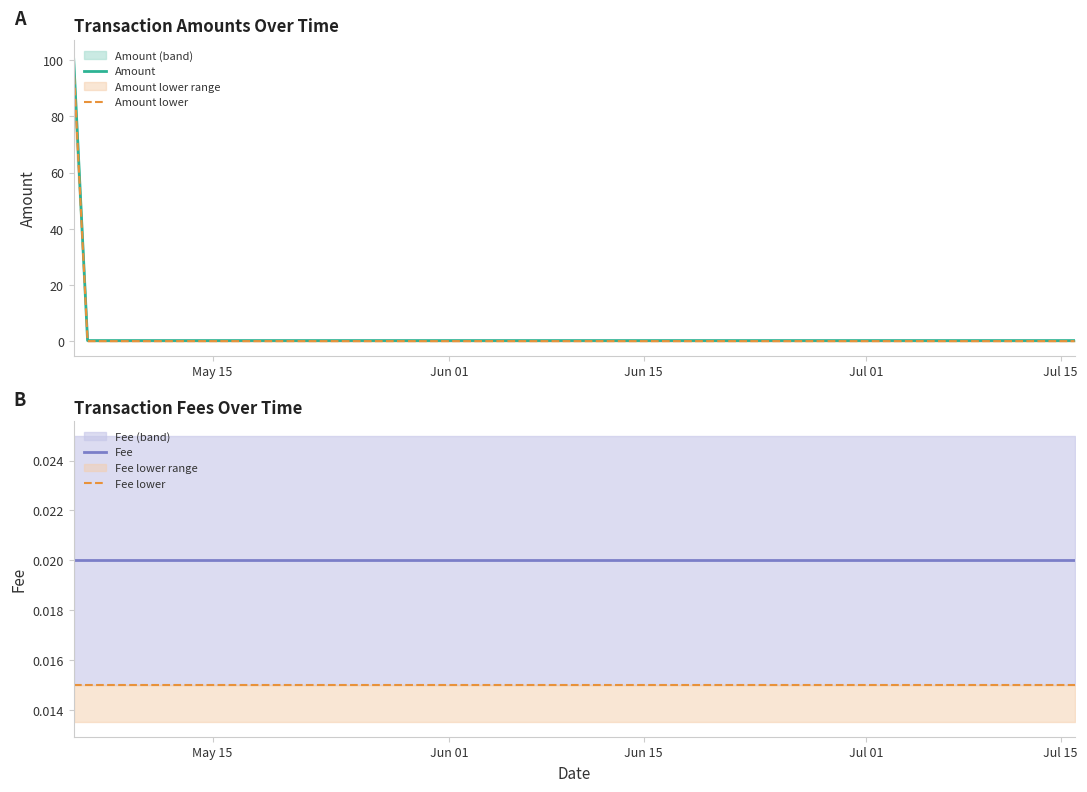

What is the label of the 3rd point from the right?

Jun 15